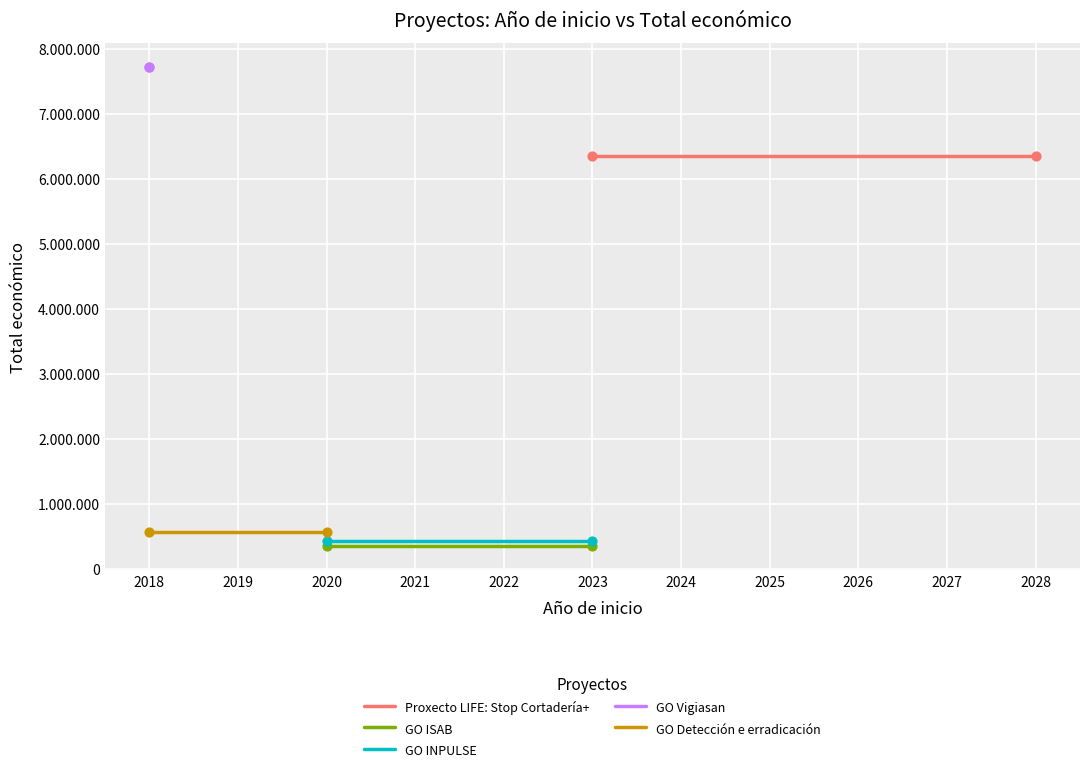

Is the value of GO Vigiasan at 2018 greater than the value of Proxecto LIFE: Stop Cortadería+ at 2018?

Yes